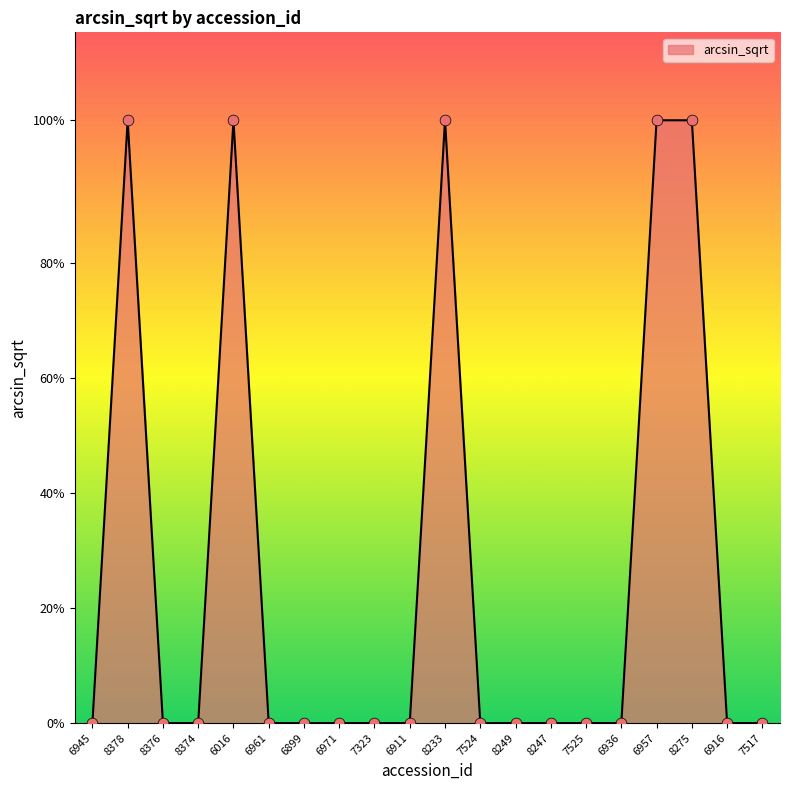

Which has a higher value, 7524 or 6899?

7524